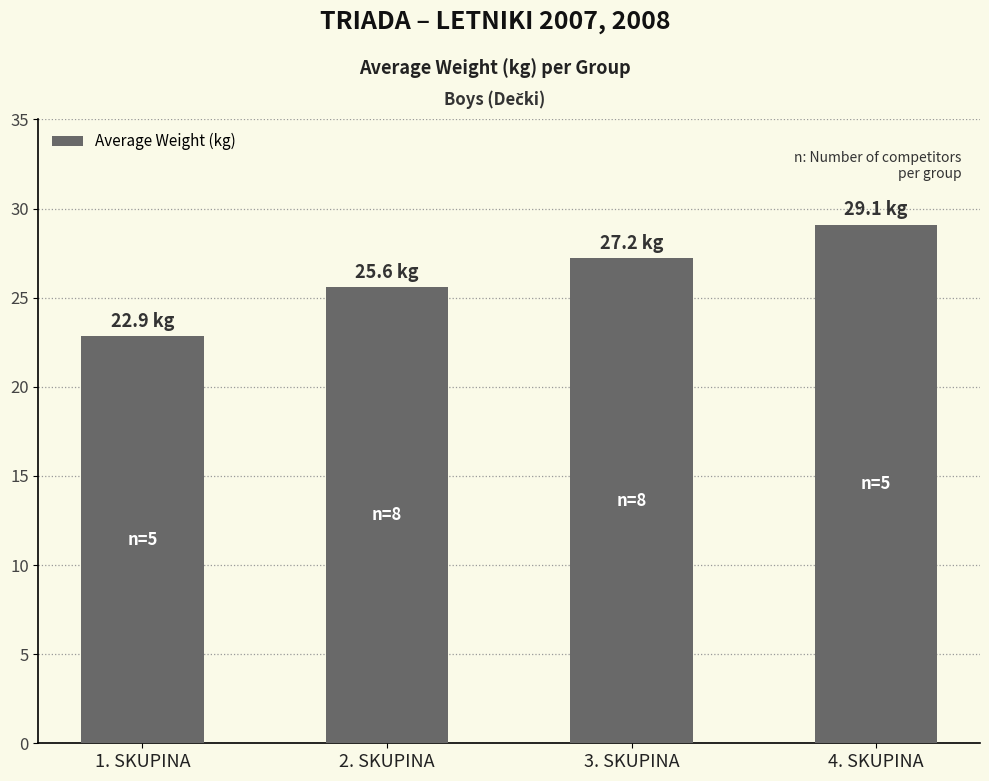

At which label is the value closest to 25?

2. SKUPINA